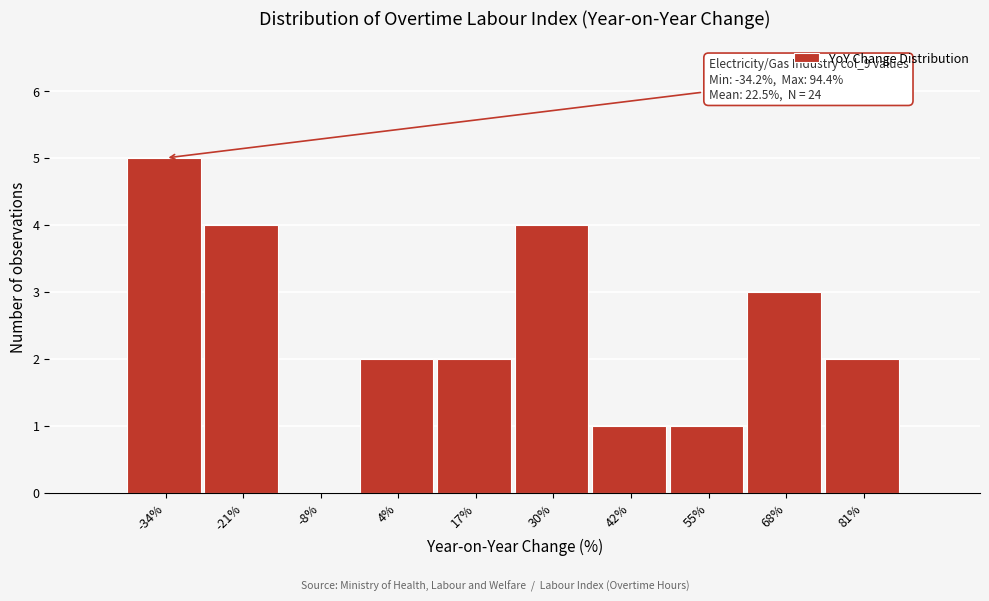

Reading left to right, what are all the values shown in this chart?

-34%=5	-21%=4	-8%=0	4%=2	17%=2	30%=4	42%=1	55%=1	68%=3	81%=2